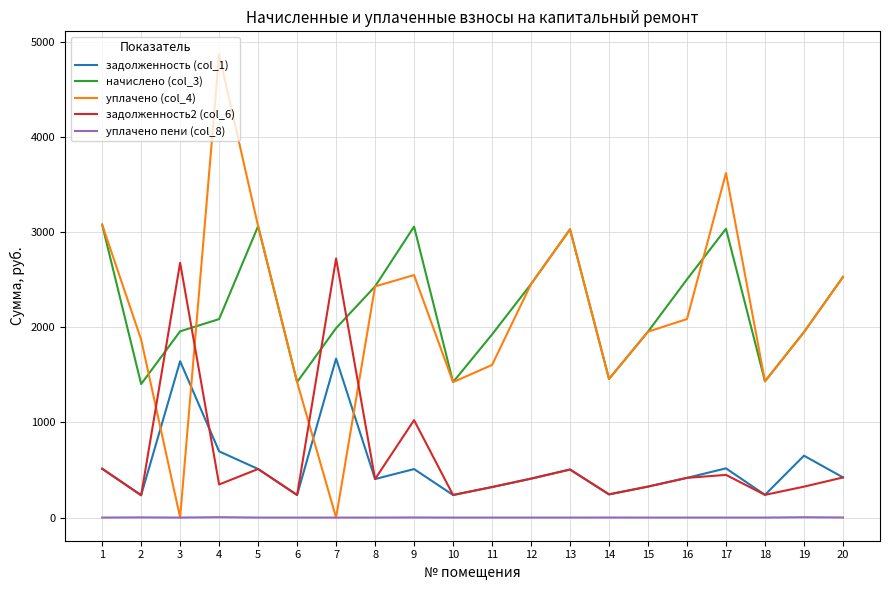

Rank the series by their maximum value, from highest to lowest.

уплачено (col_4), начислено (col_3), задолженность2 (col_6), задолженность (col_1), уплачено пени (col_8)